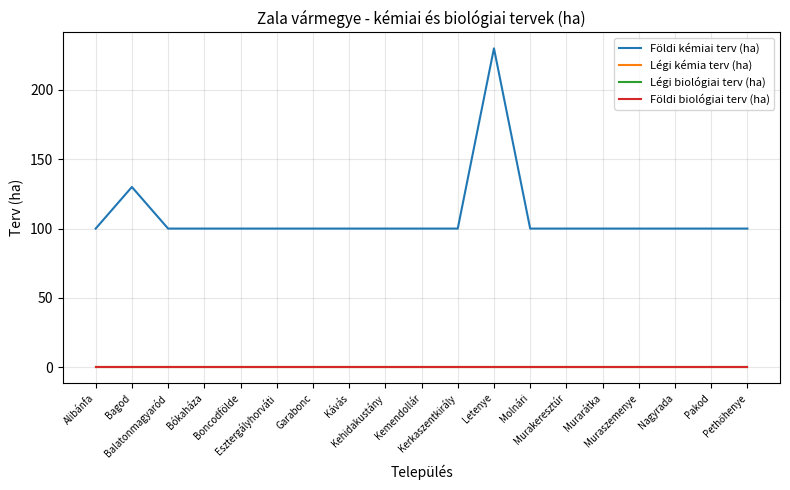

Which series has the largest range (max minus min)?

Földi kémiai terv (ha)